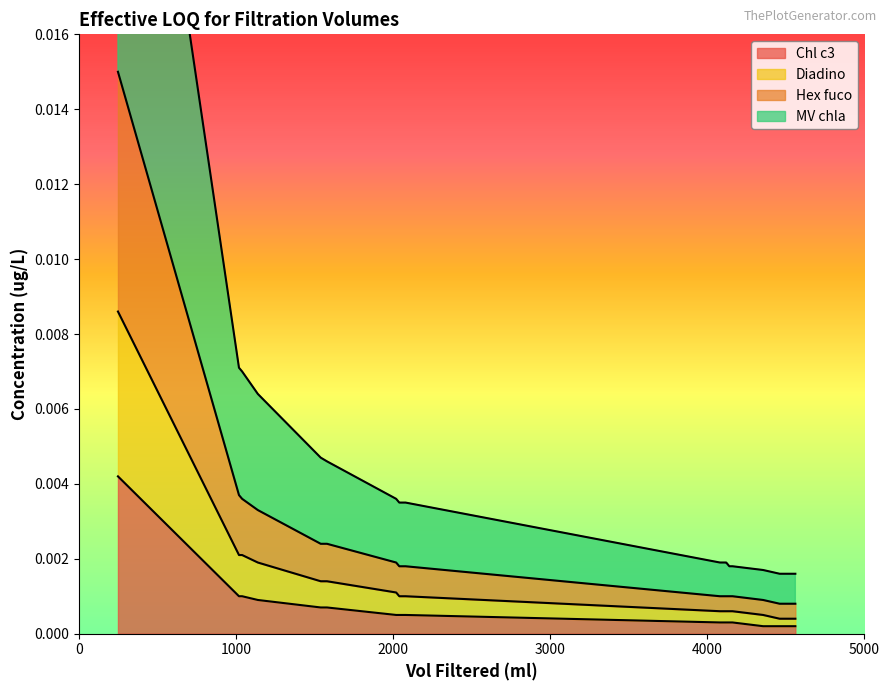

True or false: Chl c3 and MV chla cross at least once.

False